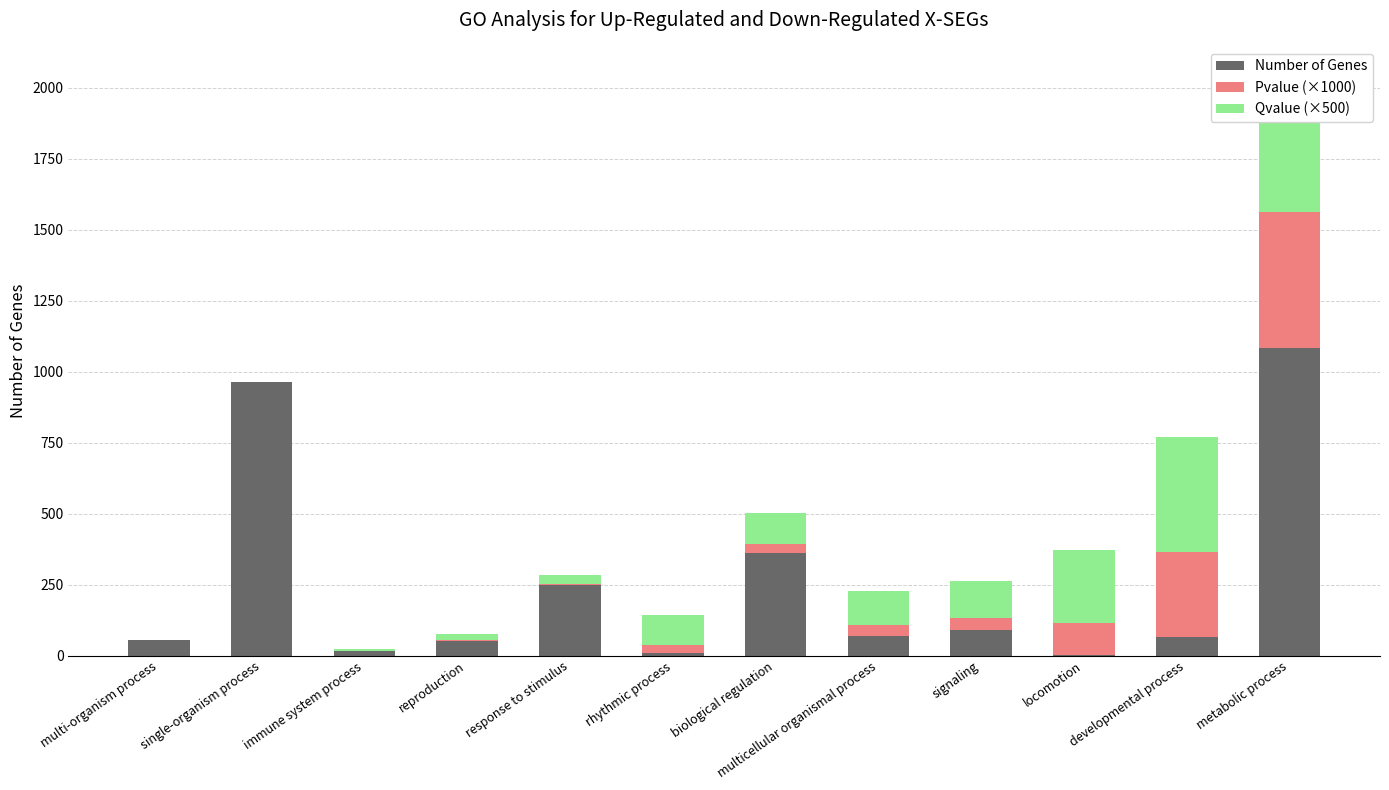

How many data points does each series have?

12